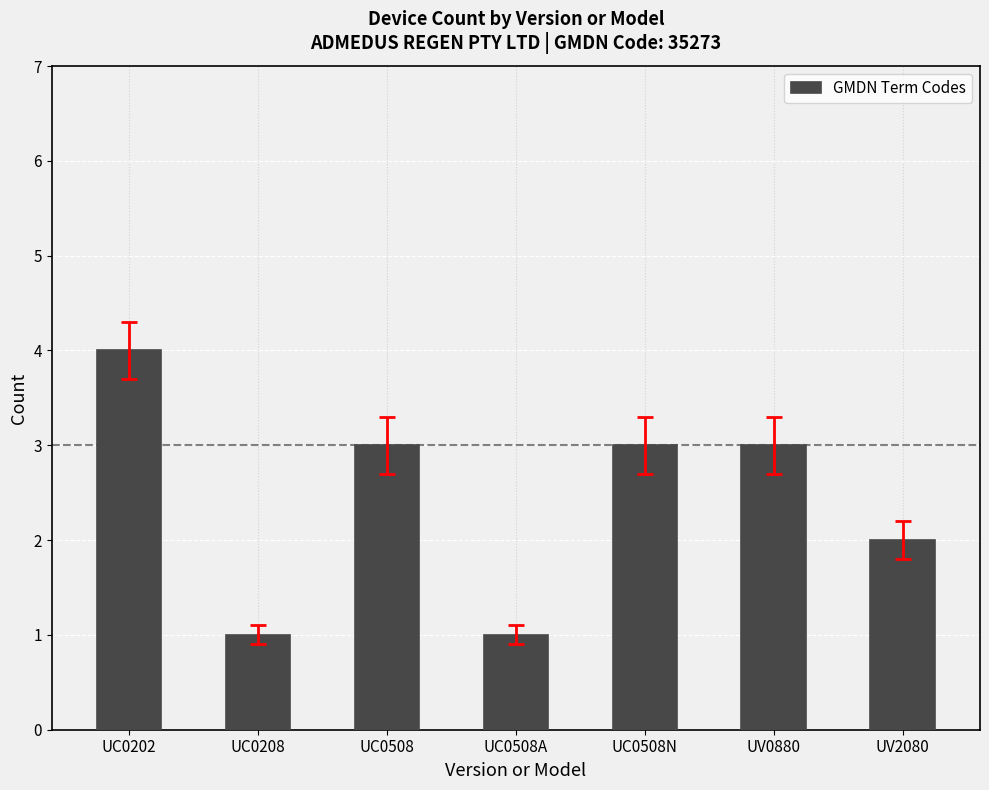

At which label does the data first exceed 3?

UC0202